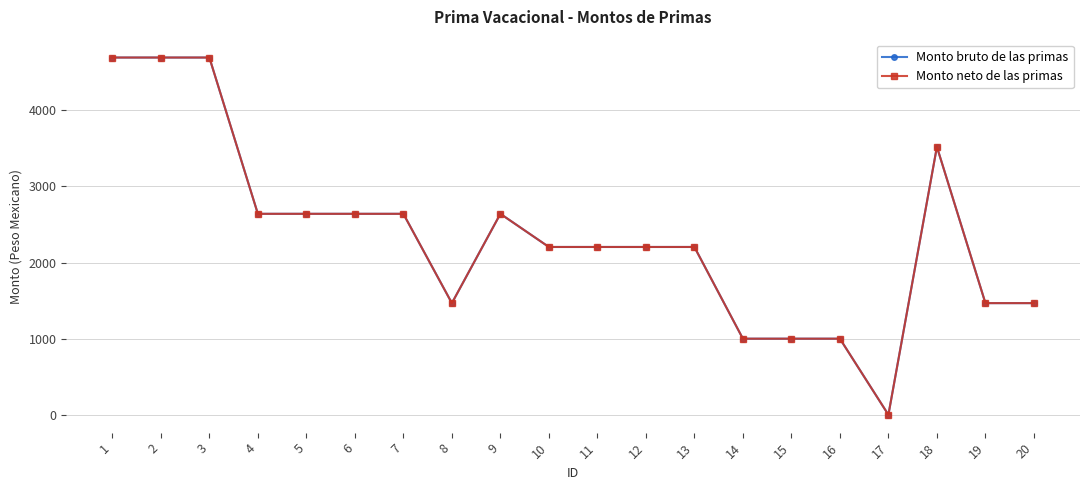

At which label is Monto neto de las primas closest to 2346?

10